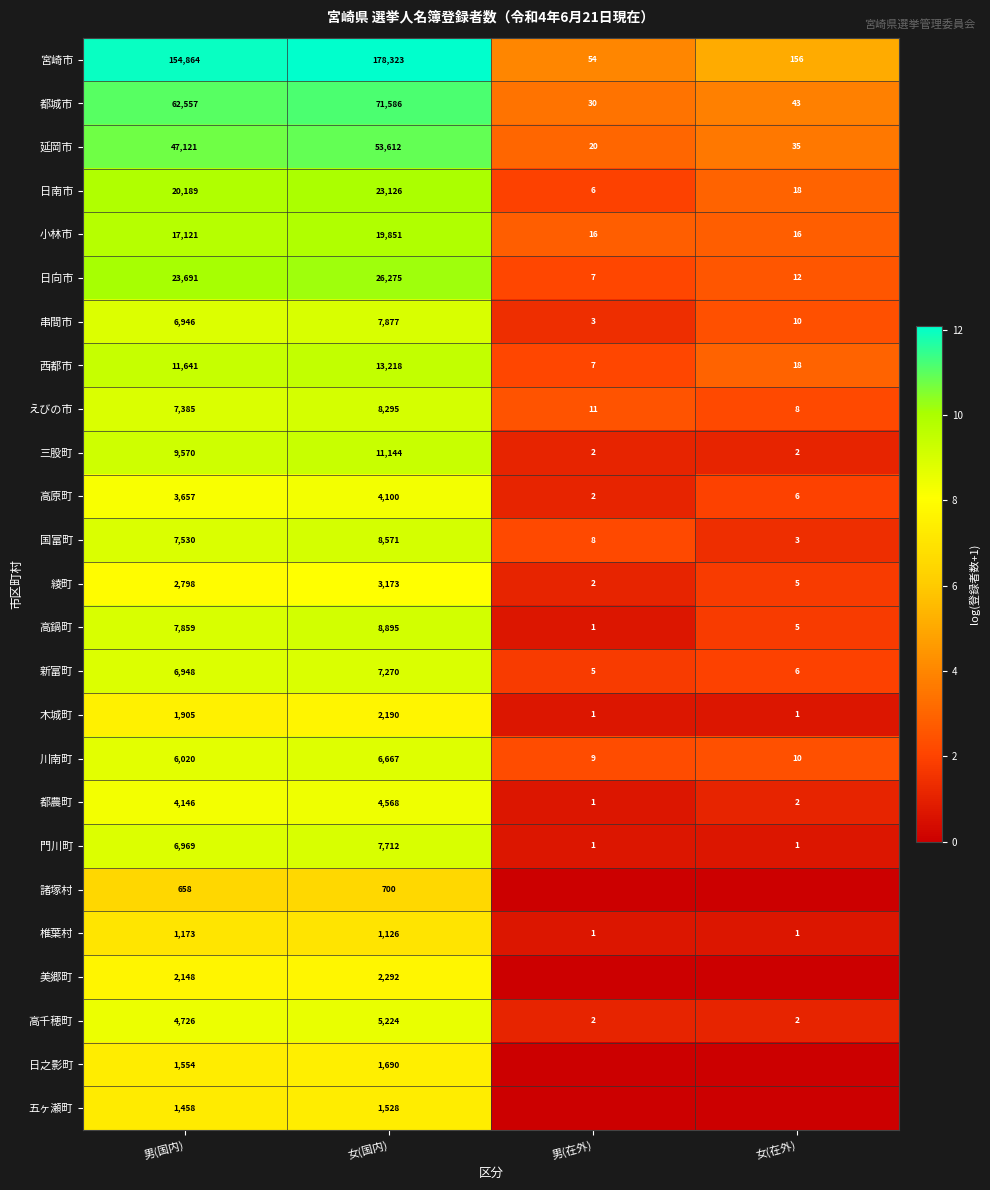

Which category has the highest value in the 門川町 series?

女(国内)